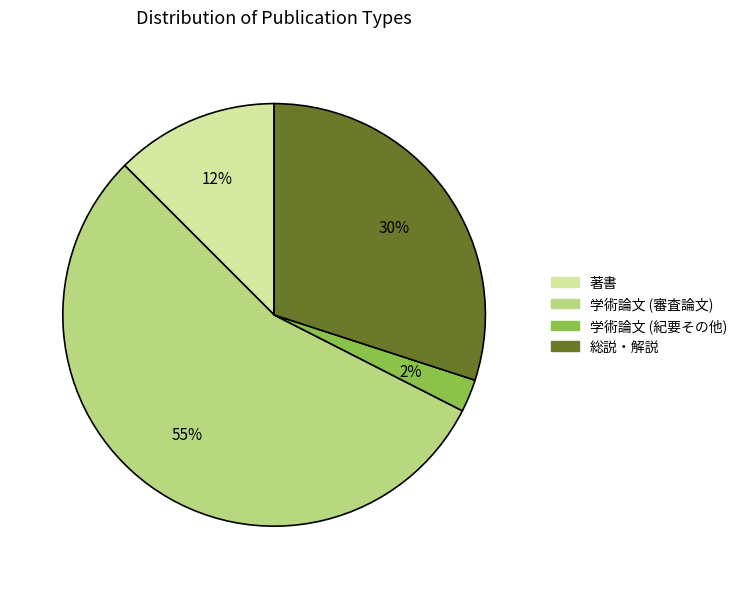

Which has a higher value, 総説・解説 or 著書?

総説・解説